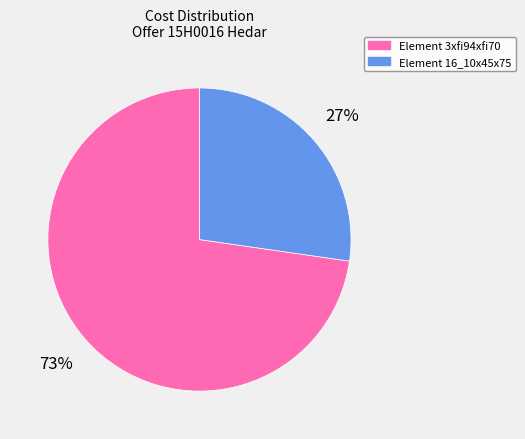

How many segments does this pie chart have?

2